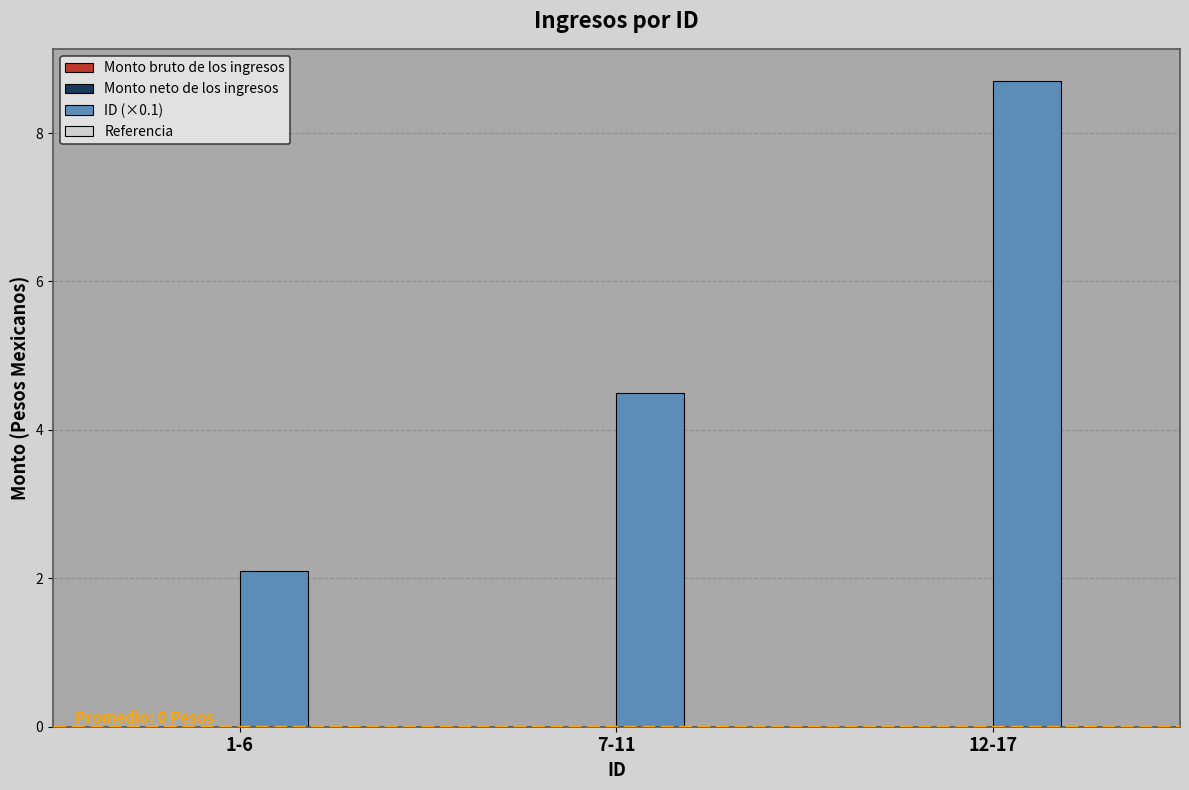

What is the label of the 2nd bar from the left?

7-11